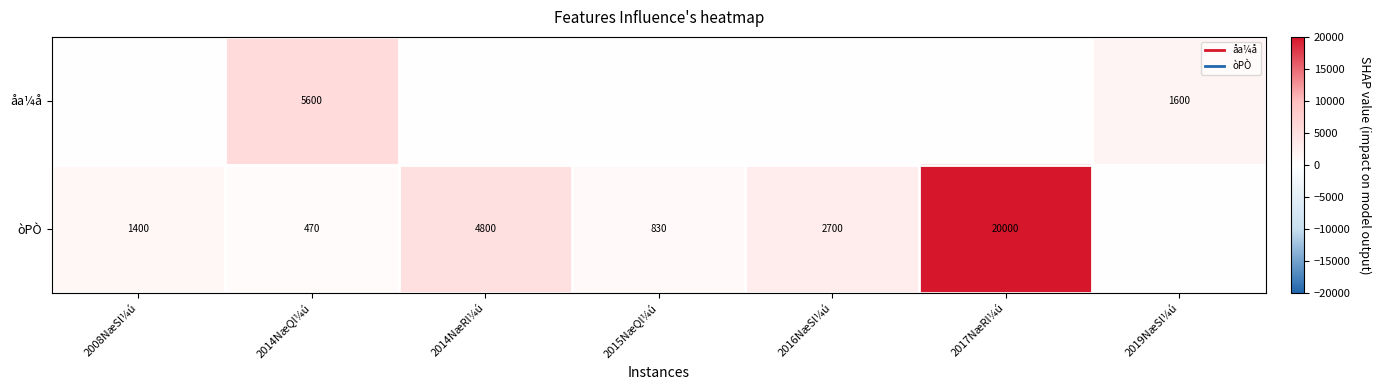

What is the total value across all series at 2008NæSl¼ú?

1400